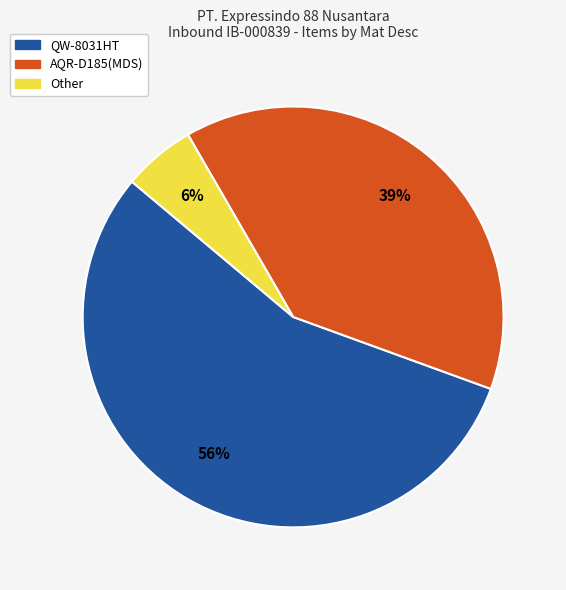

True or false: Other accounts for 1% of the total.

False